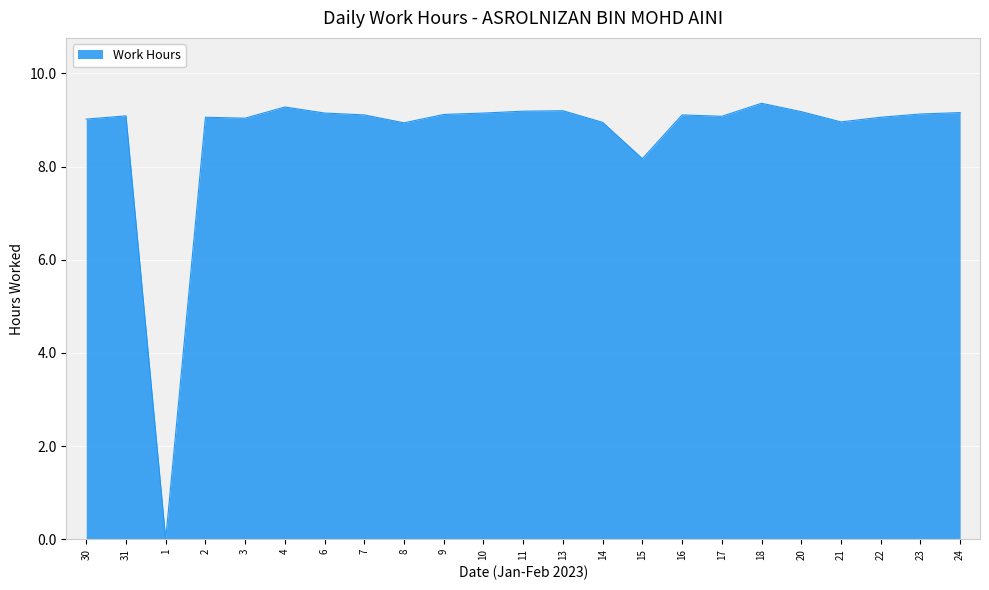

What is the ratio of the value at 6 to the value at 10?

1.0